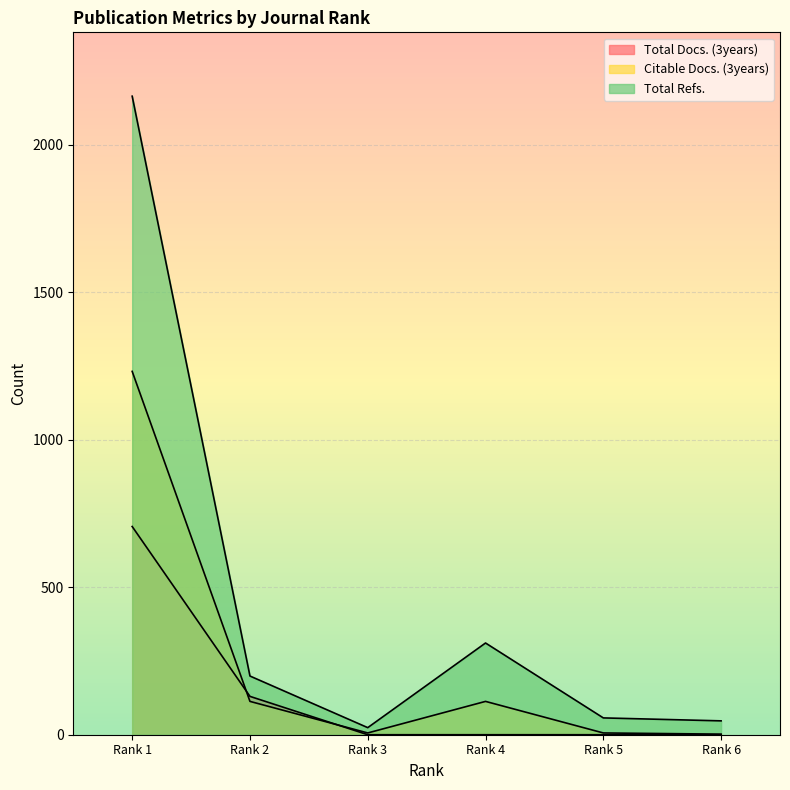

Where is Citable Docs. (3years) nearest to the value 617?

Rank 2